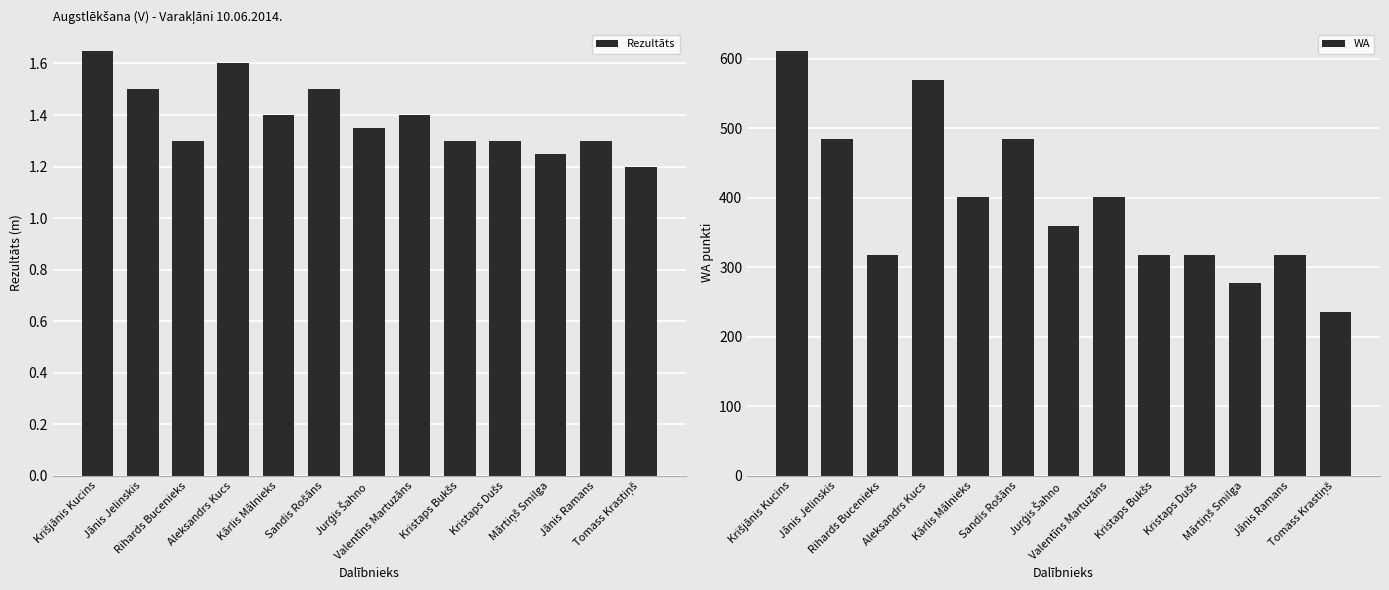

How many bars are there in each group?

2